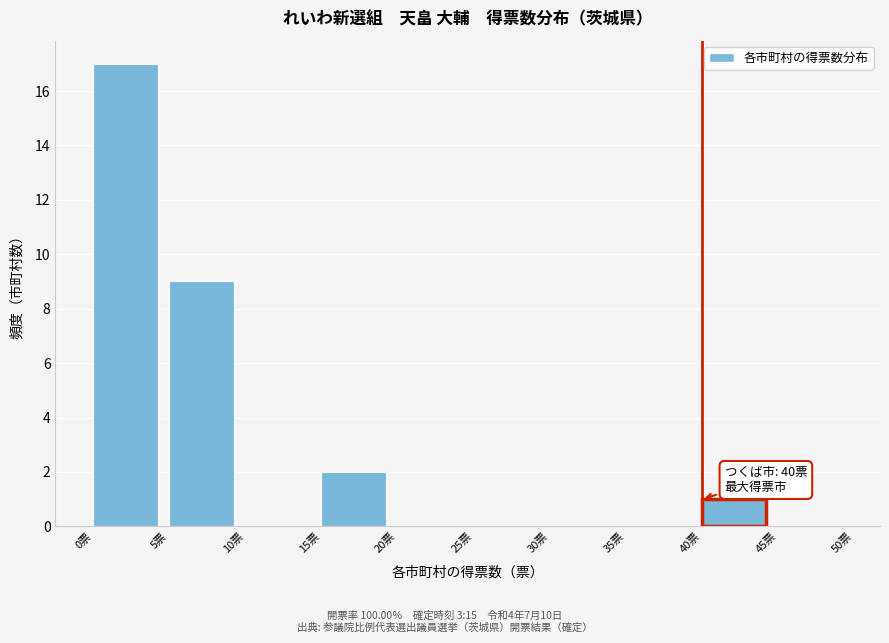

Over which range of the x-axis is the bar tallest?

0 to 5